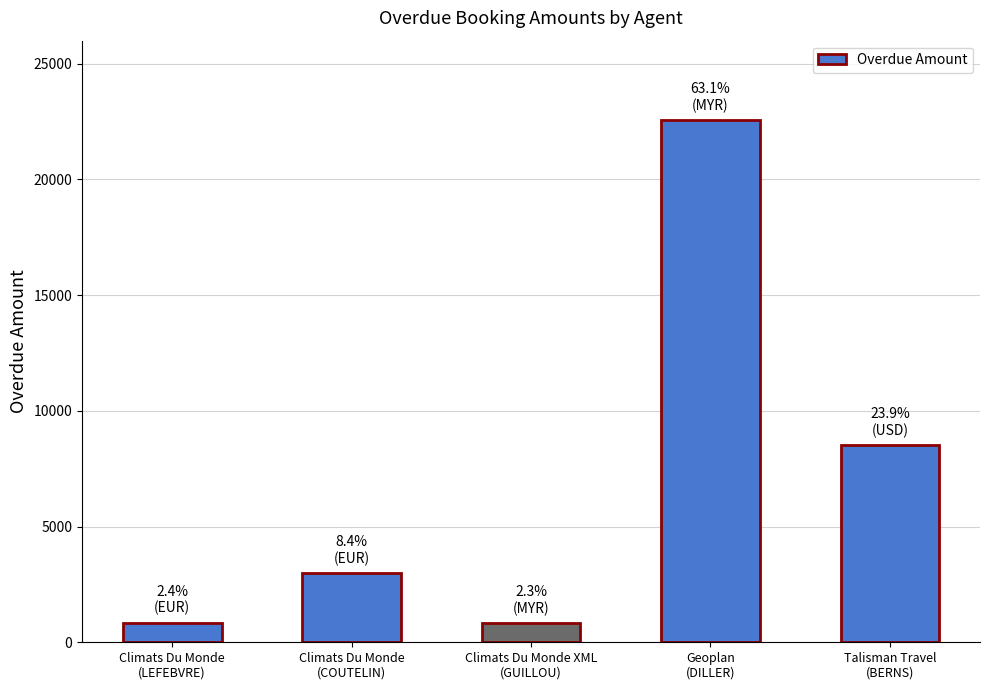

What is the minimum value shown in the chart?

820